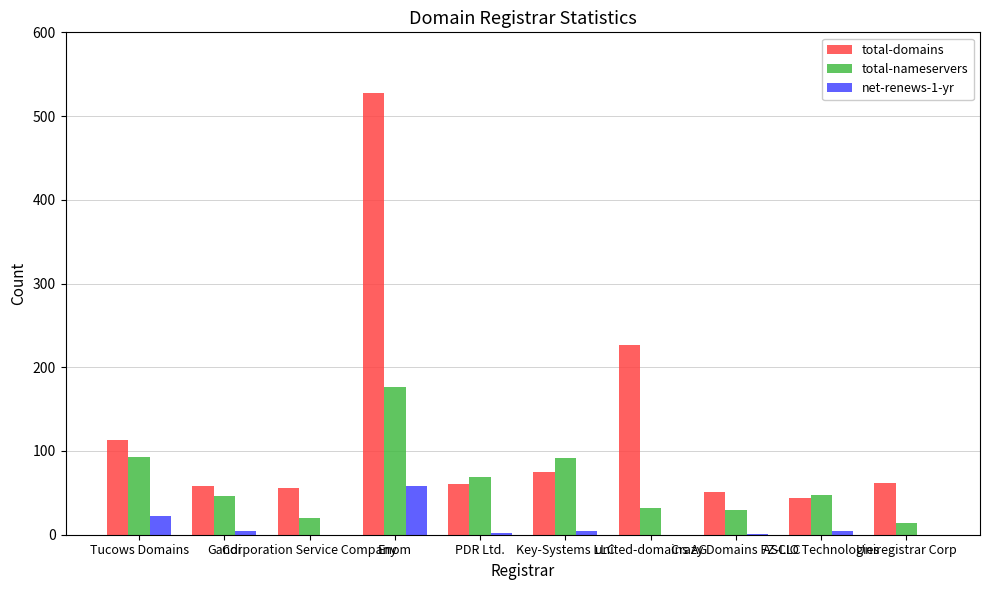

What is the maximum value for total-nameservers?

177